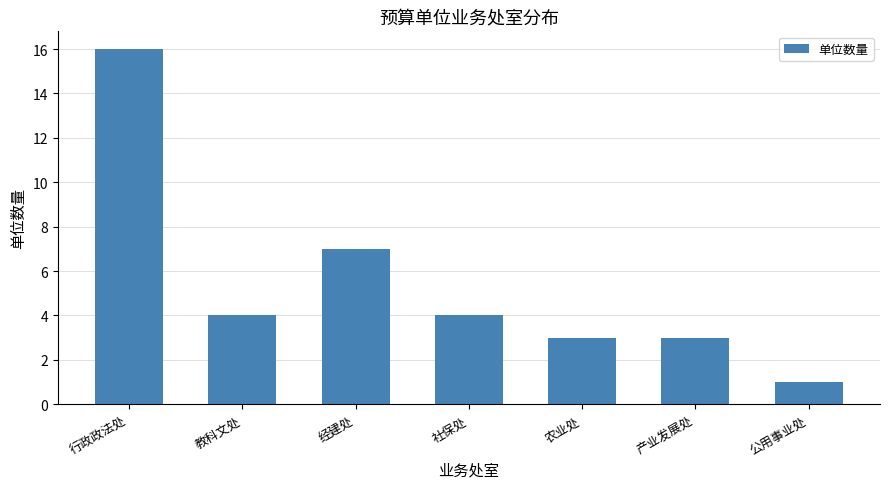

Which has a higher value, 教科文处 or 公用事业处?

教科文处